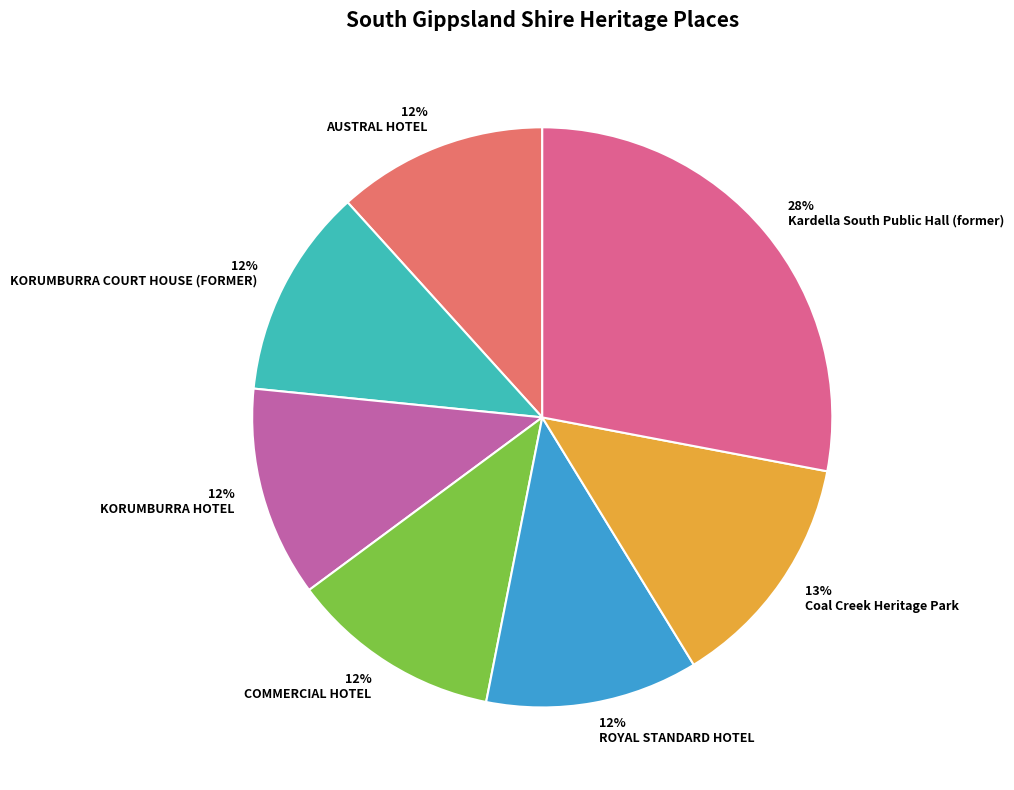

True or false: Coal Creek Heritage Park accounts for 21% of the total.

False